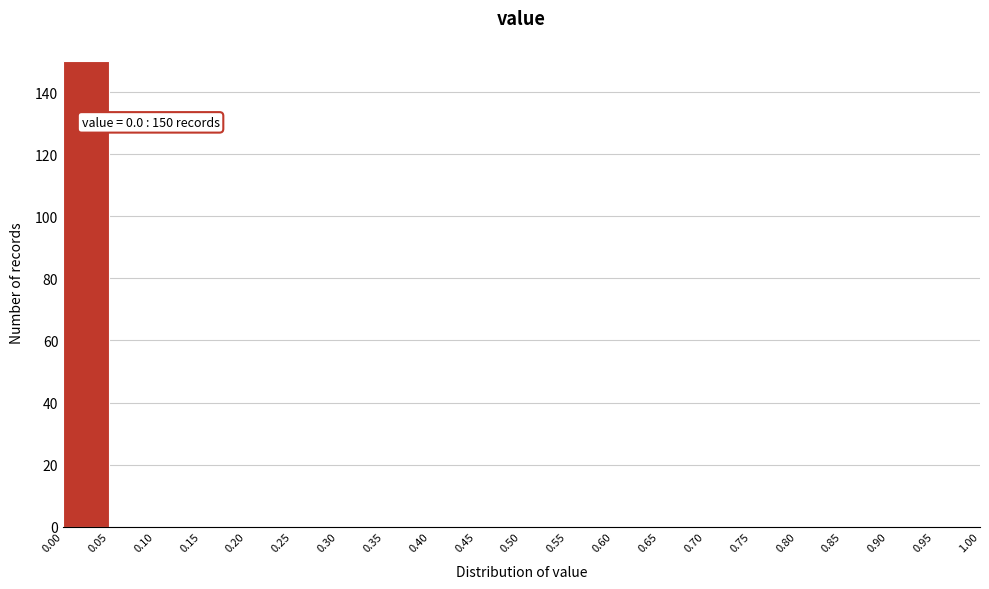

Which range on the x-axis has the tallest bar?

0.00 to 0.05